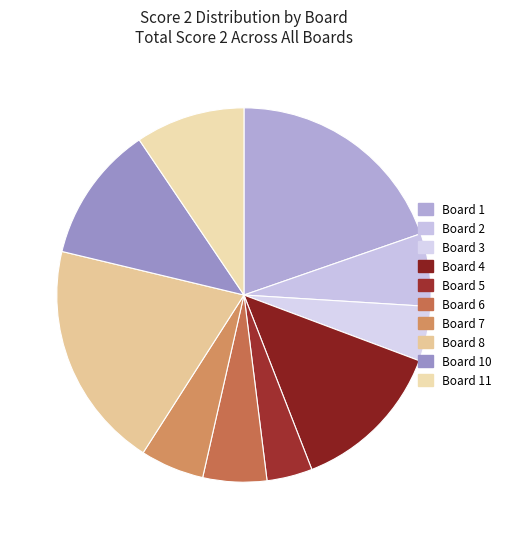

To the nearest percent, what is the combined percentage of Board 2 and Board 1?

26%